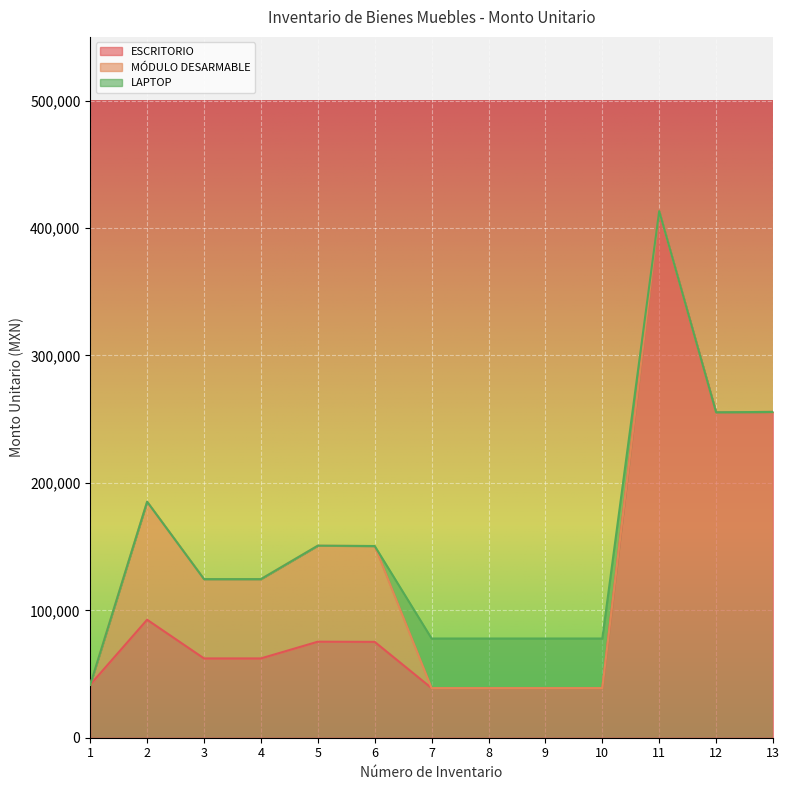

True or false: MÓDULO DESARMABLE and ESCRITORIO intersect in this chart.

False